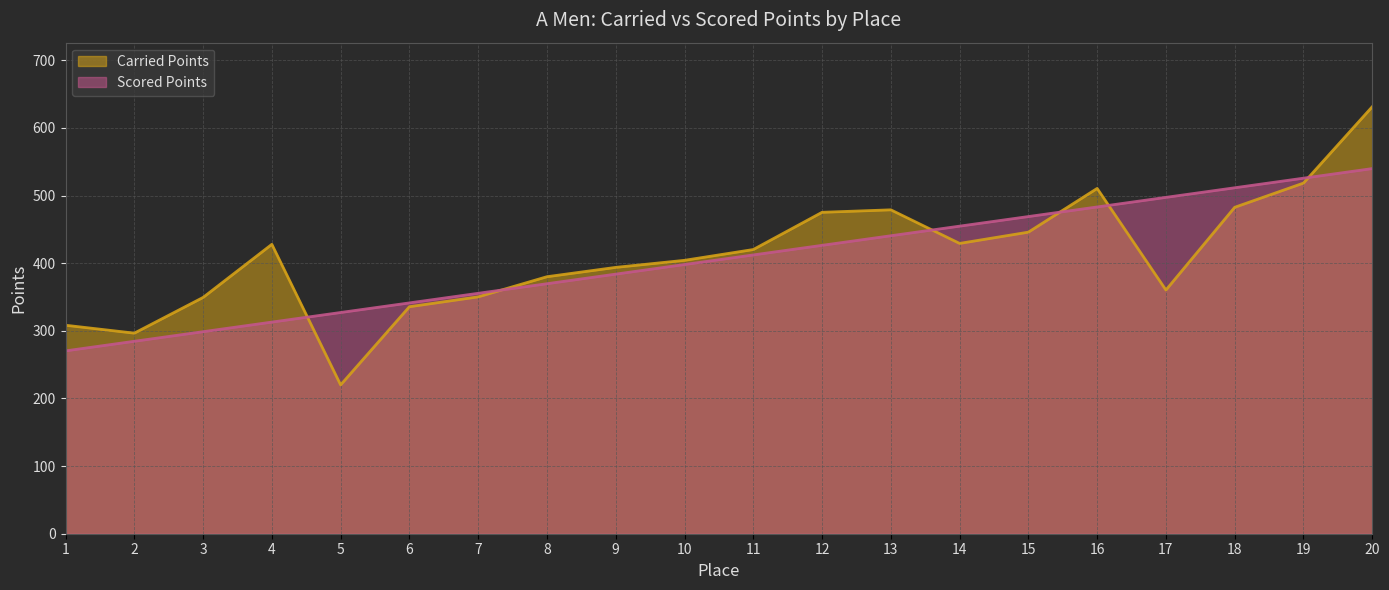

How many values in the Carried Points series exceed 420?

10